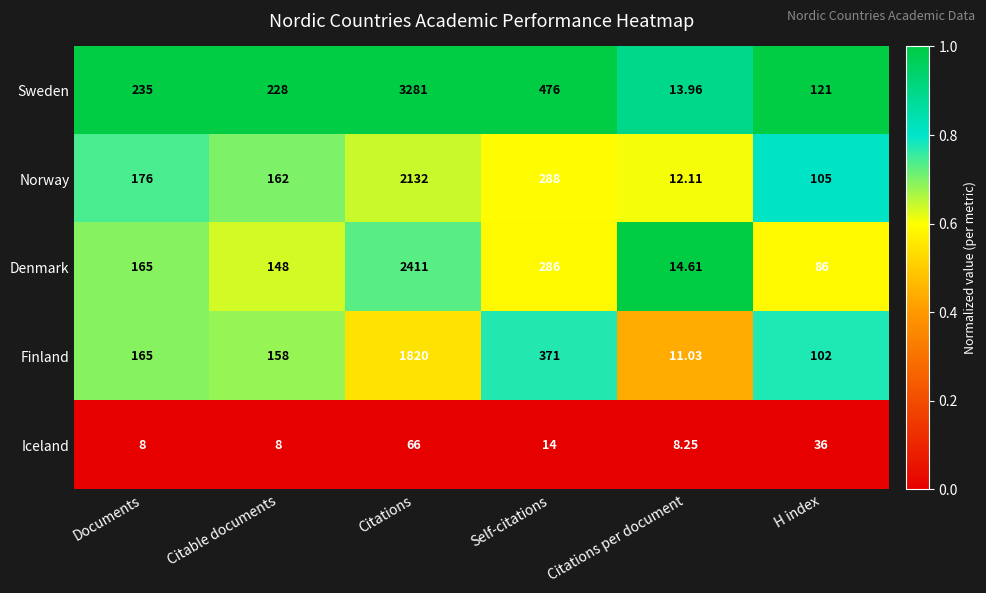

Which series has the widest spread of values?

Sweden